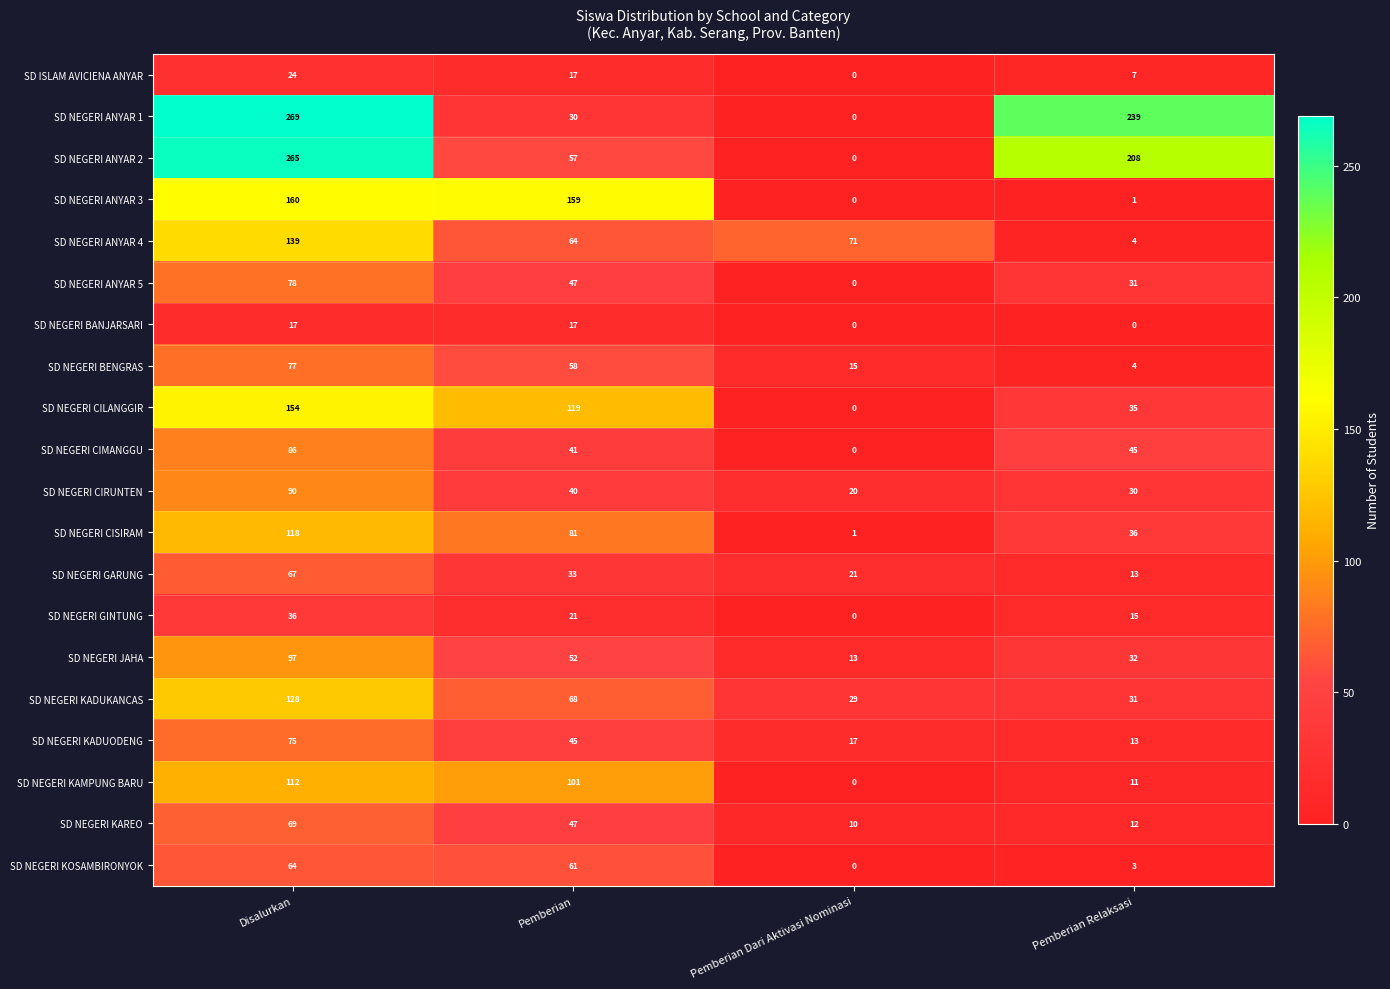

Which series has the largest range (max minus min)?

SD NEGERI ANYAR 1